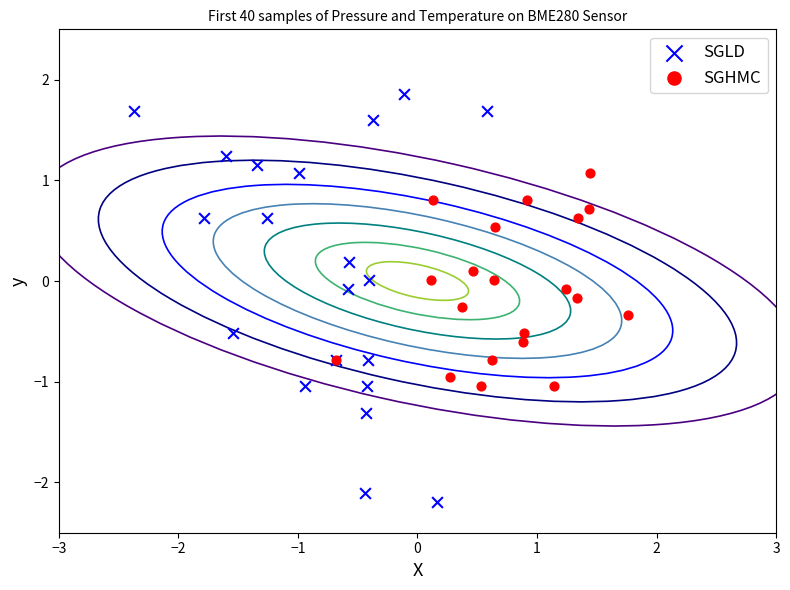

What are all the series names shown in the legend?

SGLD, SGHMC